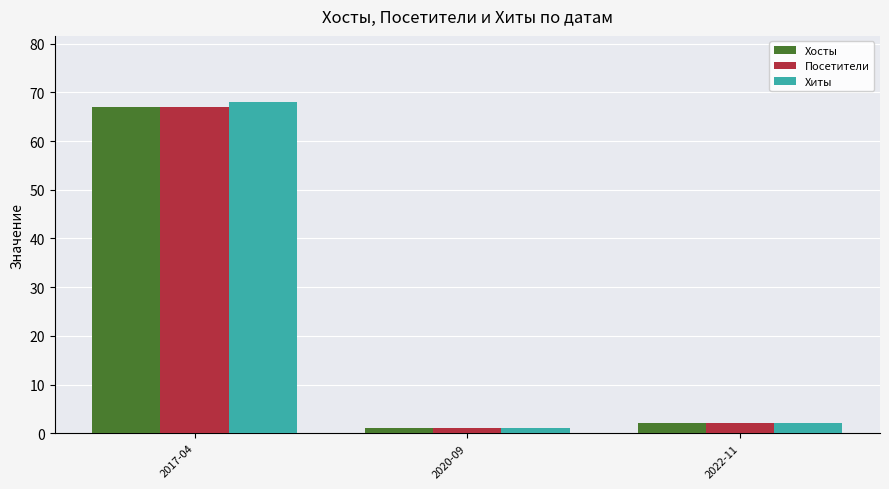

At which label does Хиты first exceed 2?

2017-04